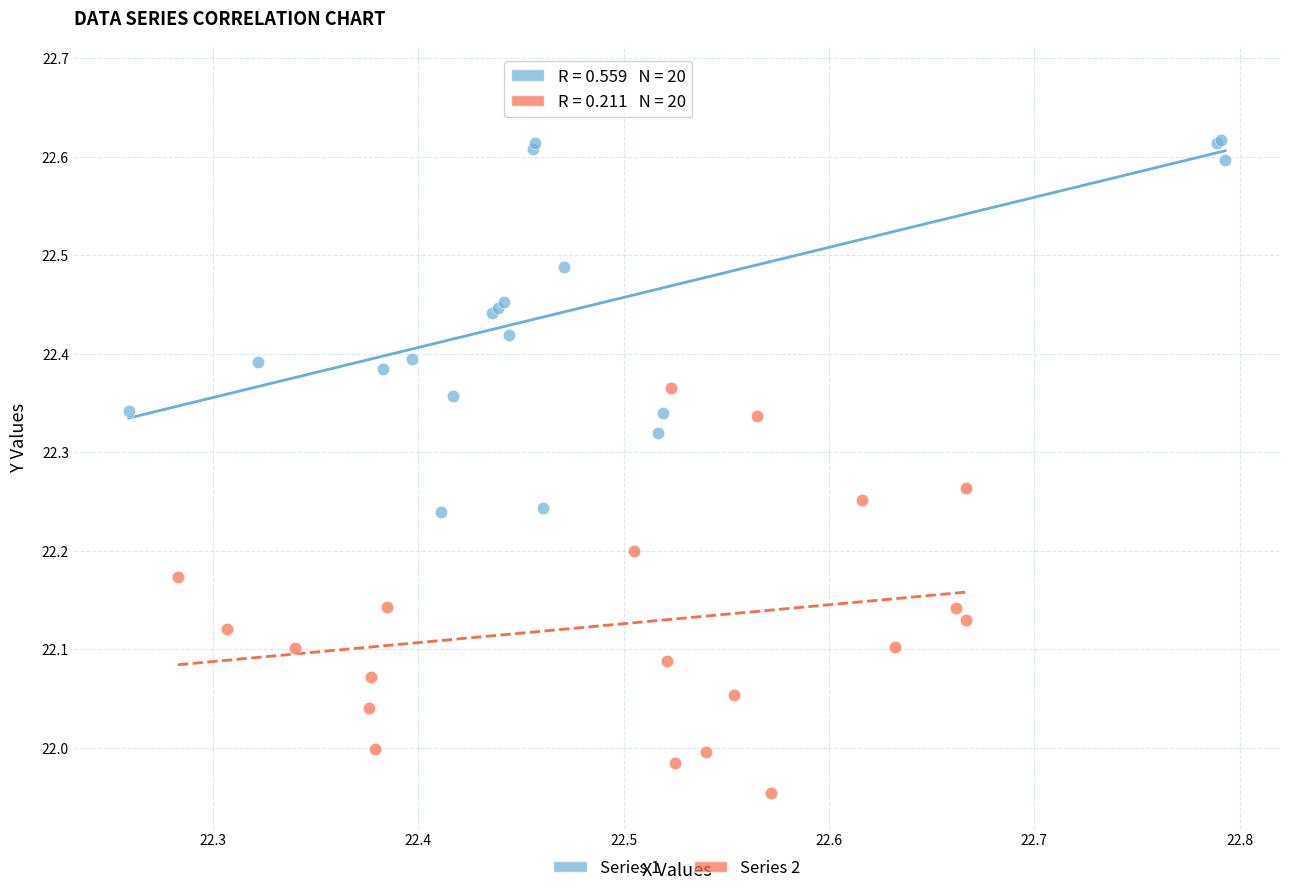

Which series has the widest spread of Y values?

Series 1